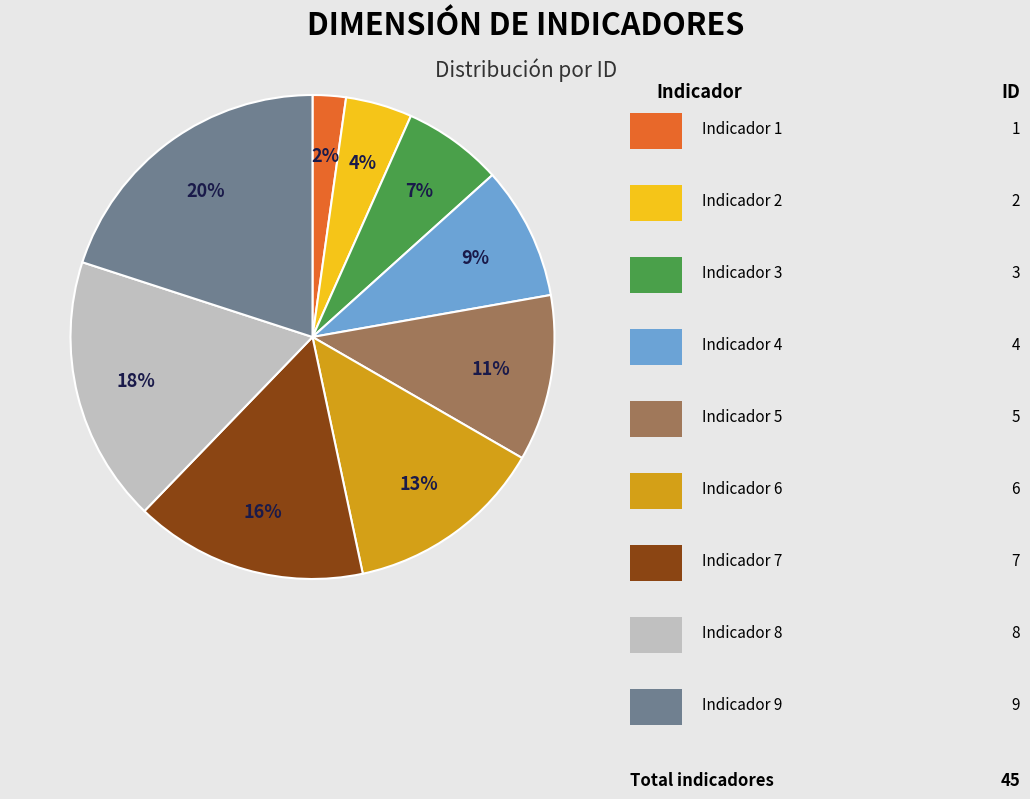

Is there a majority slice in this chart?

No